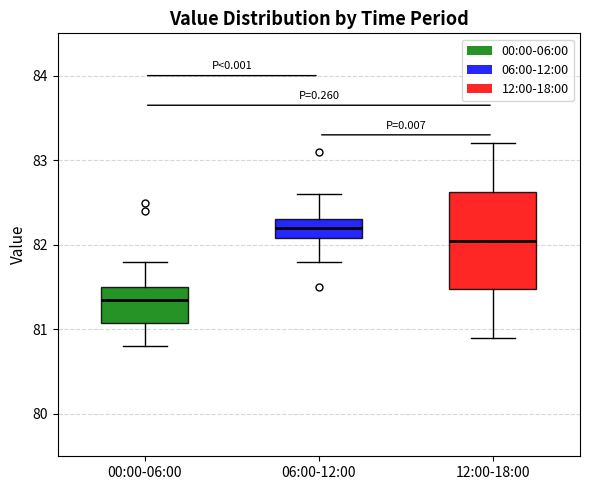

Reading left to right, read every box against the y-axis: the position of its median line, the range the box covers, and the ends of its whiskers. The values are not printed on the chart, so give them approximately, as read against the axis.

00:00-06:00: median 81.4, box 81.1 to 81.5, whiskers 80.8 to 81.8
06:00-12:00: median 82.2, box 82.1 to 82.3, whiskers 81.8 to 82.6
12:00-18:00: median 82.1, box 81.5 to 82.6, whiskers 80.9 to 83.2